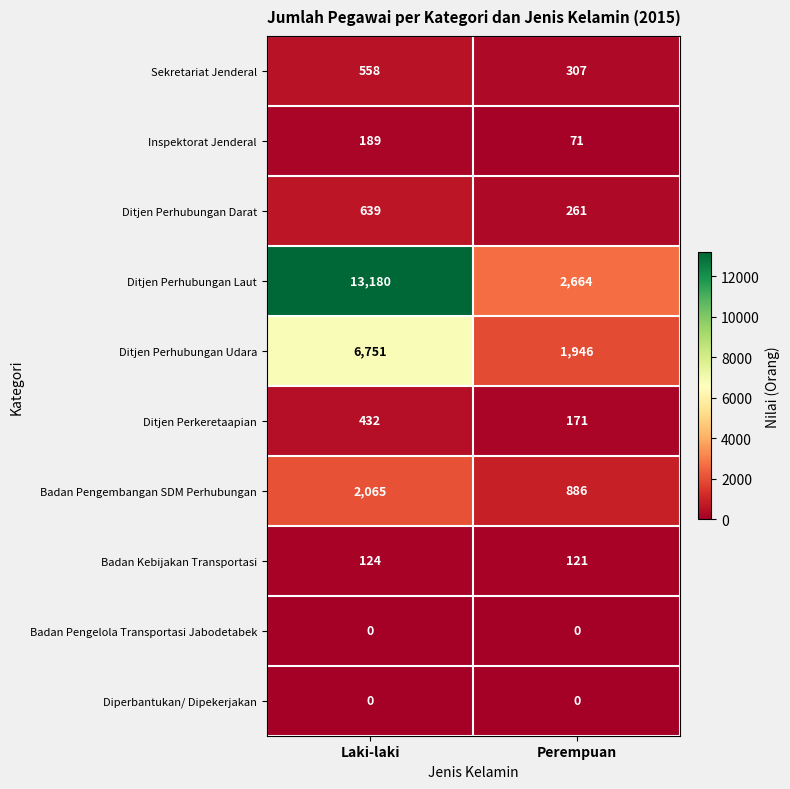

Between Laki-laki and Perempuan, which series saw the biggest shift?

Ditjen Perhubungan Laut